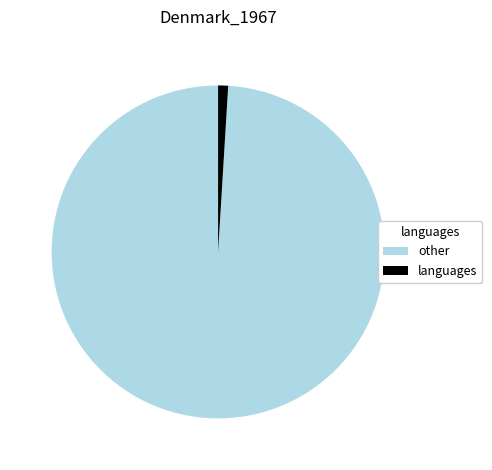

Which category accounts for the majority?

other